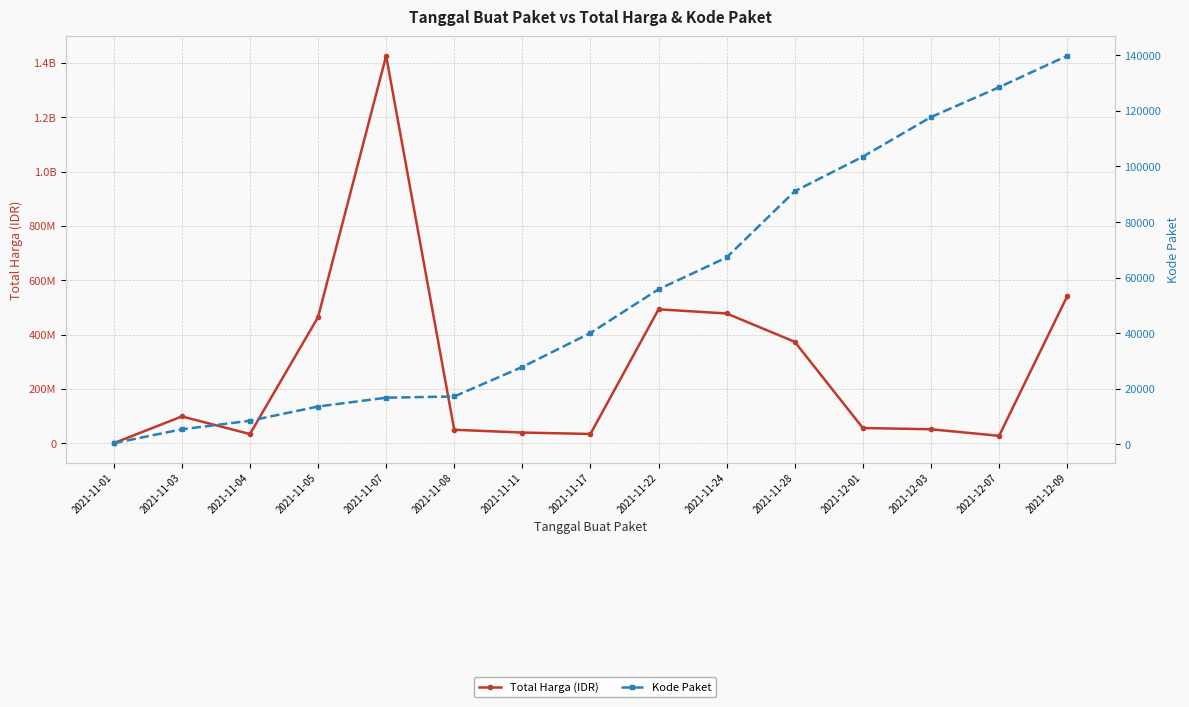

True or false: Kode Paket has more than 2 points higher than both neighbors.

False